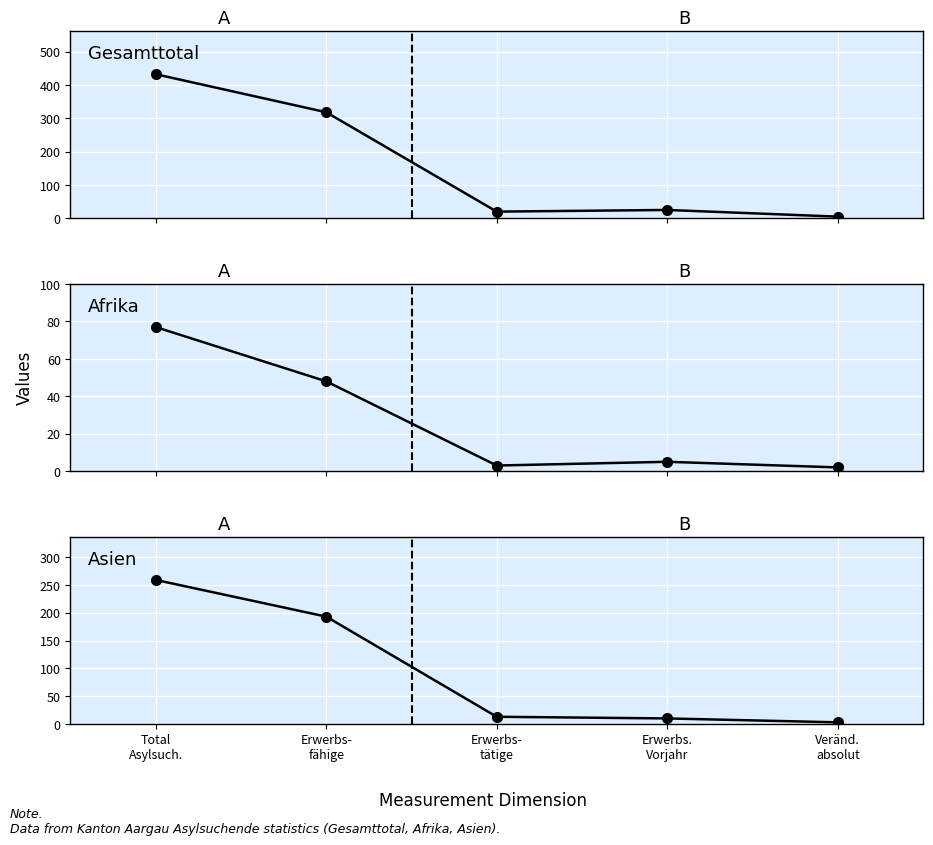

Where does the Afrika series first go above 5?

Total
Asylsuch.